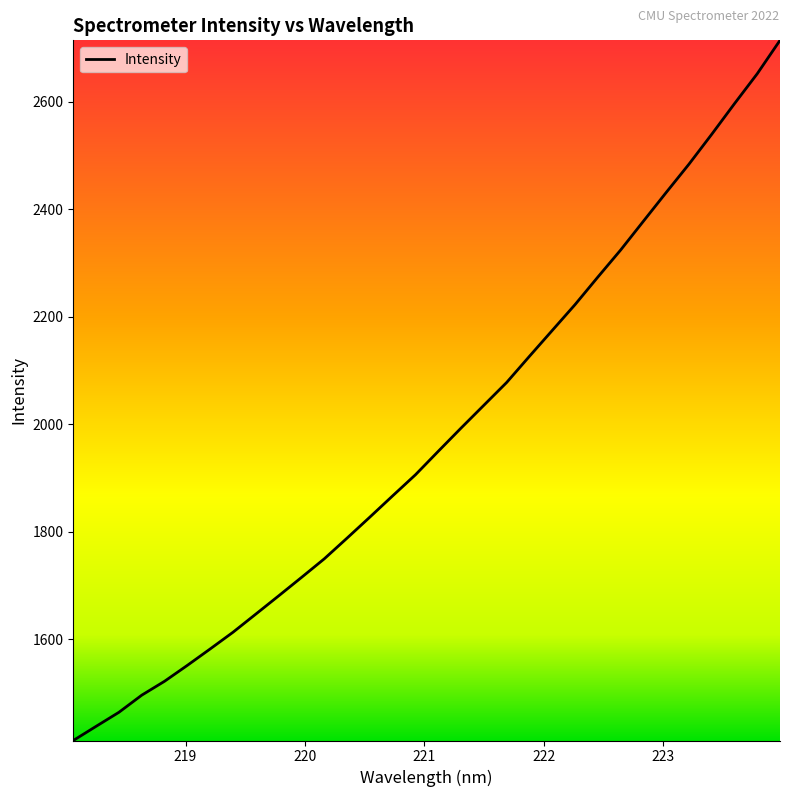

What is the difference between the maximum and minimum values?

1303.3